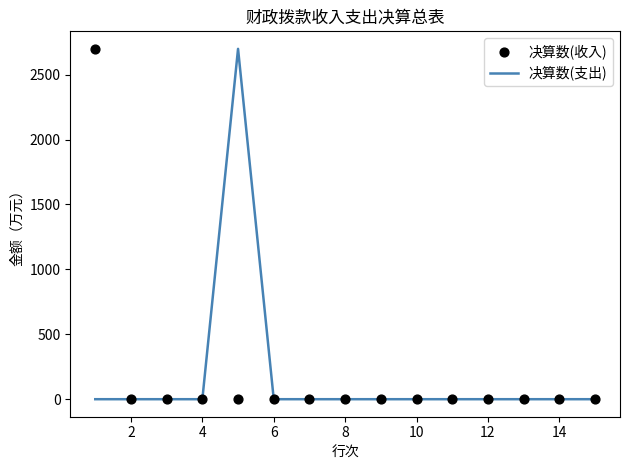

Which series contains the lowest Y value?

决算数(支出)